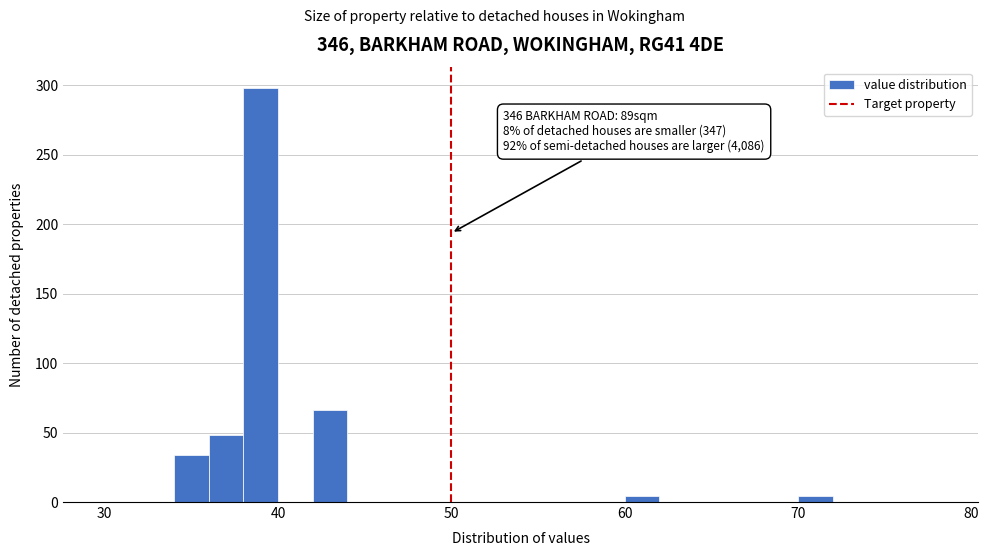

Read against the x-axis, roughly where is the centre of the tallest bar?

39